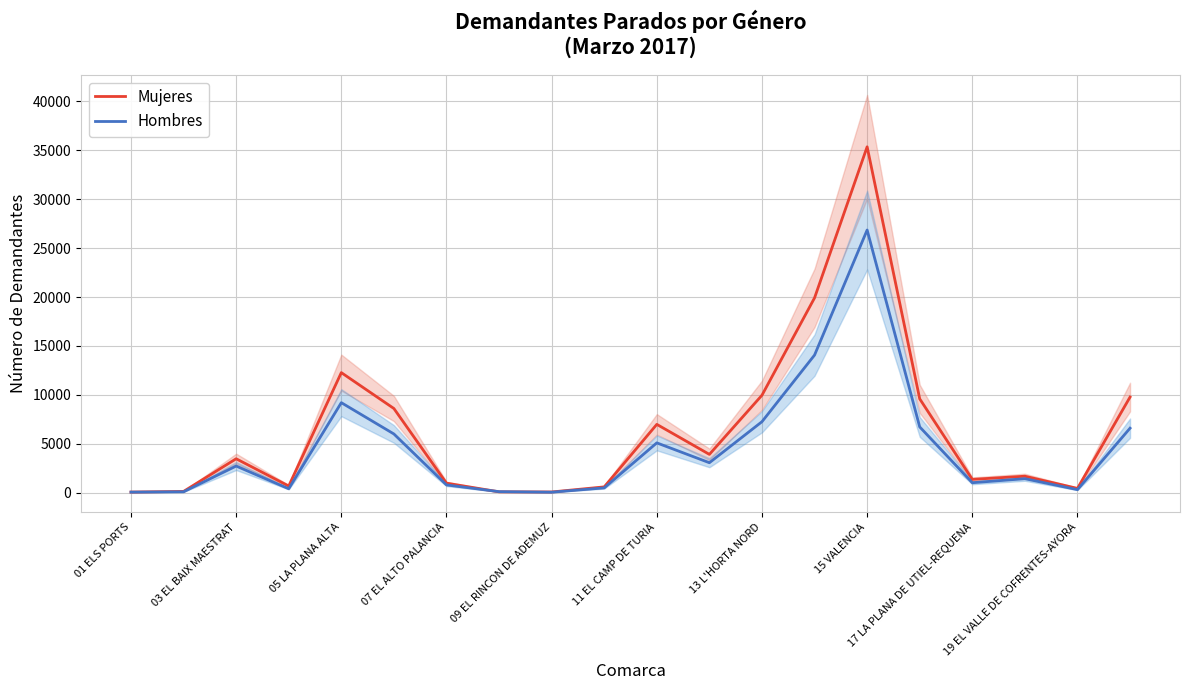

The value of Hombres at 03 EL BAIX MAESTRAT is 2728. True or false?

True